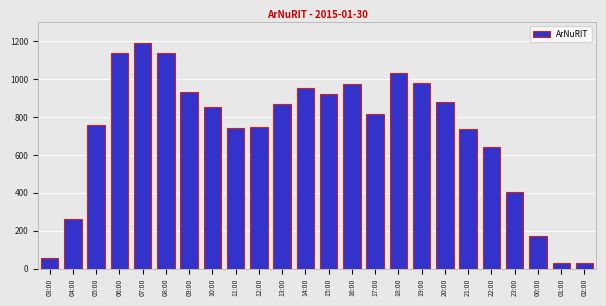

How many bars are there in total?

24